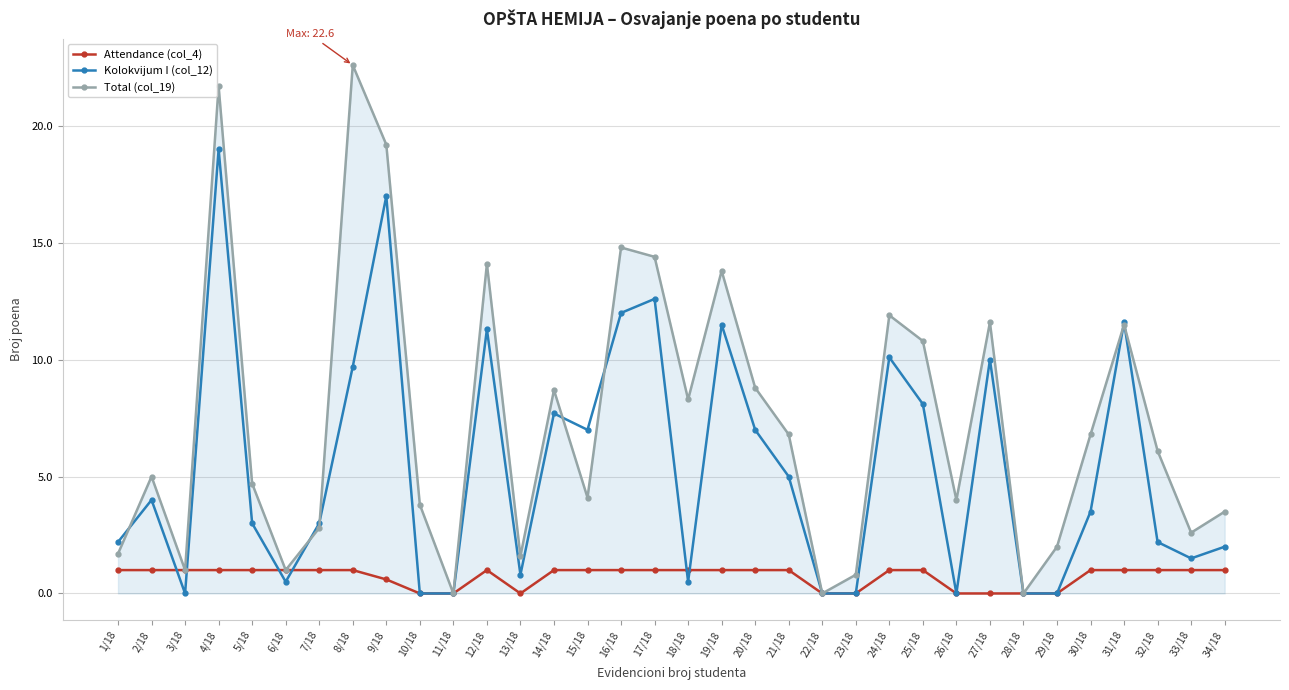

Is the value of Kolokvijum I (col_12) at 10/18 greater than the value of Attendance (col_4) at 4/18?

No